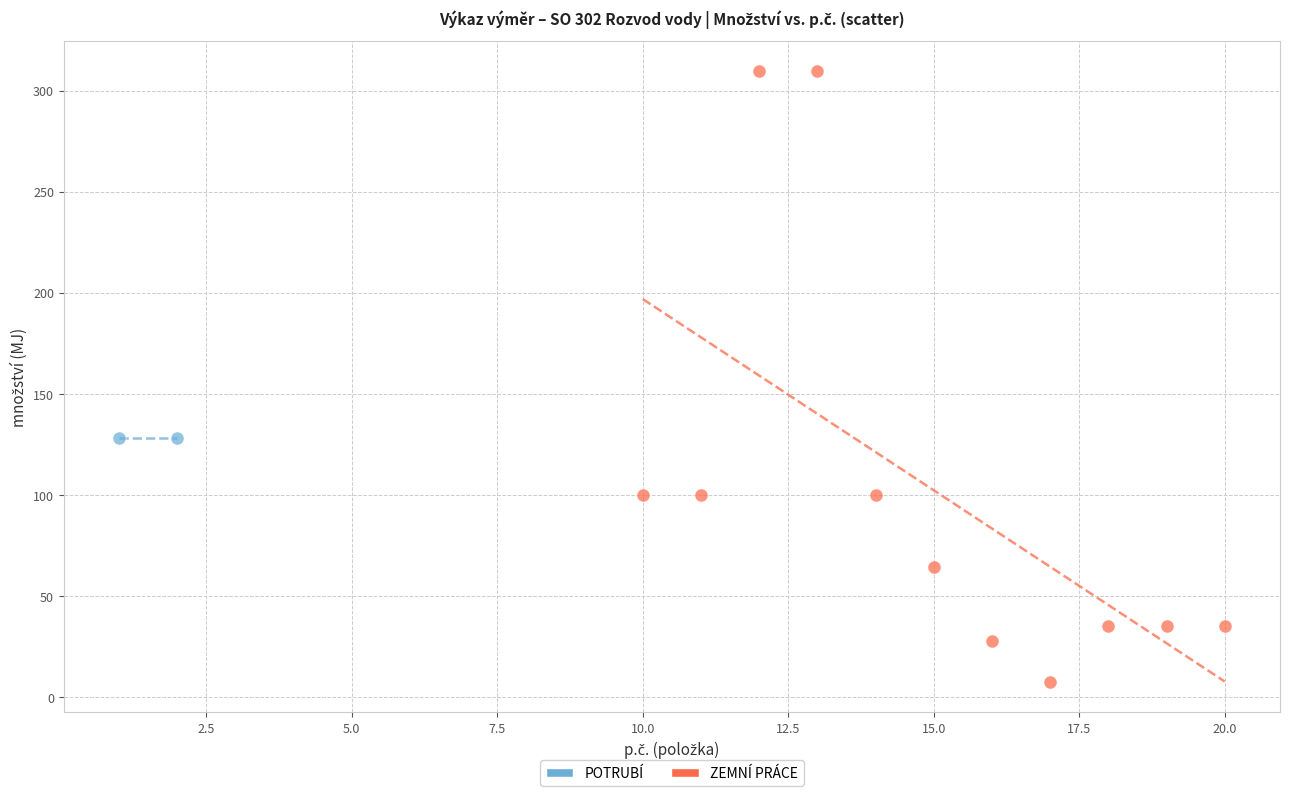

What are all the series names shown in the legend?

POTRUBÍ, ZEMNÍ PRÁCE